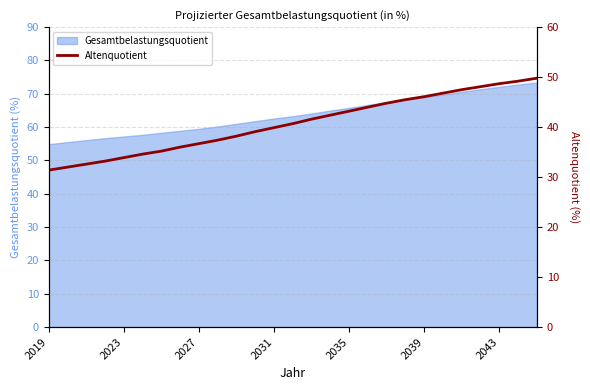

How many data points does each series have?

27